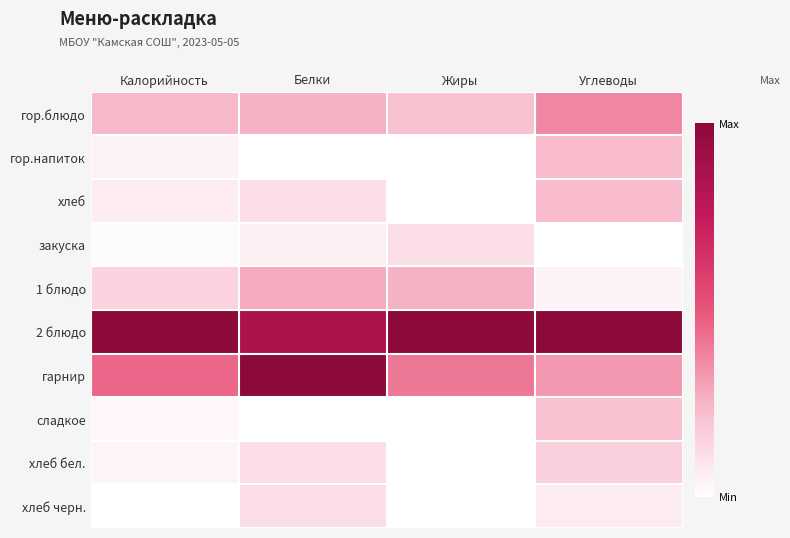

Reading right to left, what are all the values shown in this chart?

гор.блюдо: Углеводы=0.4	Жиры=0.2	Белки=0.3	Калорийность=0.2
гор.напиток: Углеводы=0.2	Жиры=0.0	Белки=0.0	Калорийность=0.0
хлеб: Углеводы=0.2	Жиры=0.0	Белки=0.1	Калорийность=0.1
закуска: Углеводы=0.0	Жиры=0.1	Белки=0.1	Калорийность=0.0
1 блюдо: Углеводы=0.0	Жиры=0.3	Белки=0.3	Калорийность=0.2
2 блюдо: Углеводы=1.0	Жиры=1.0	Белки=0.9	Калорийность=1.0
гарнир: Углеводы=0.3	Жиры=0.4	Белки=1.0	Калорийность=0.5
сладкое: Углеводы=0.2	Жиры=0.0	Белки=0.0	Калорийность=0.0
хлеб бел.: Углеводы=0.2	Жиры=0.0	Белки=0.1	Калорийность=0.0
хлеб черн.: Углеводы=0.1	Жиры=0.0	Белки=0.1	Калорийность=0.0